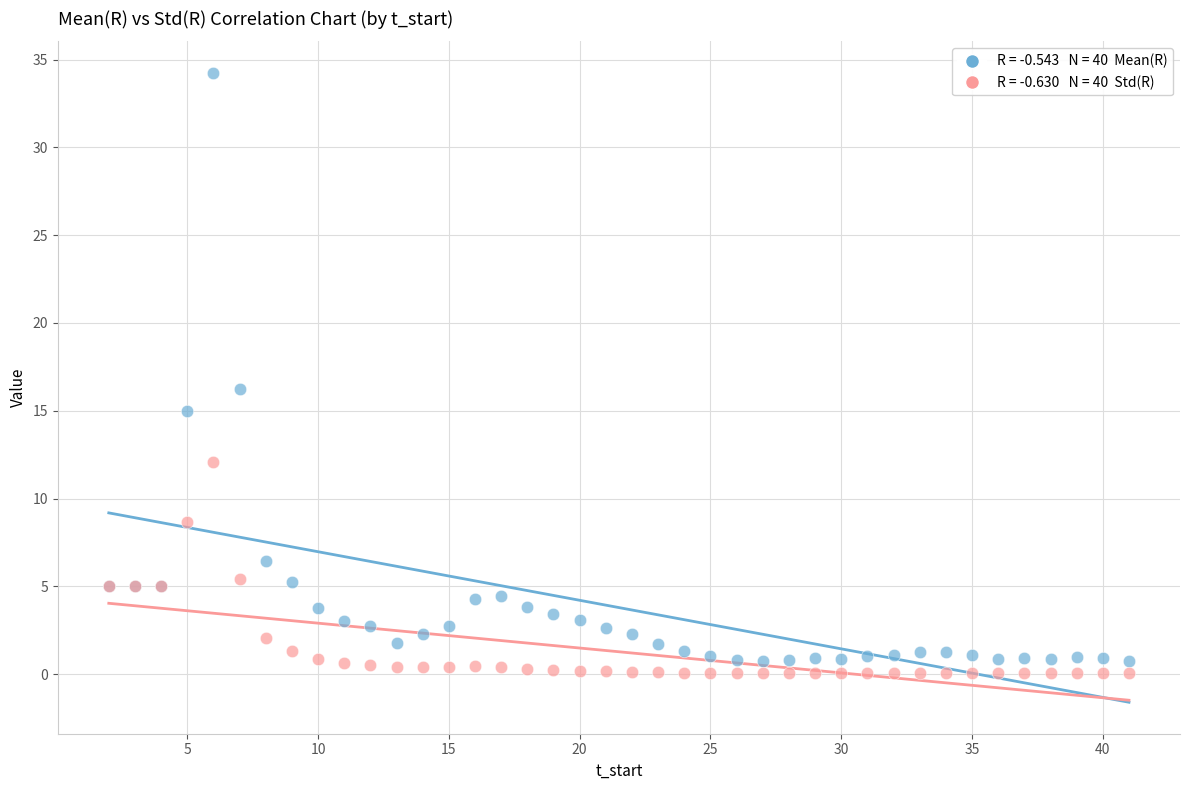

Across all series, what Y value is closest to 17?

16.2